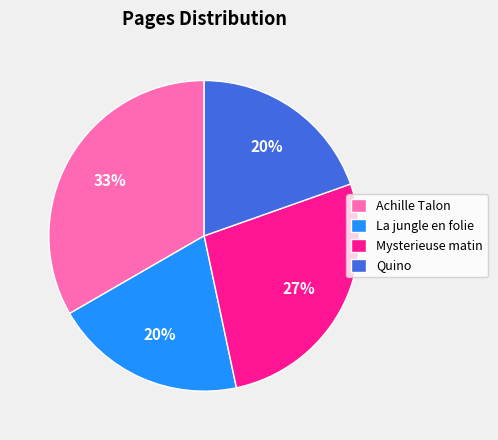

Which has a higher value, Quino or Mysterieuse matin?

Mysterieuse matin